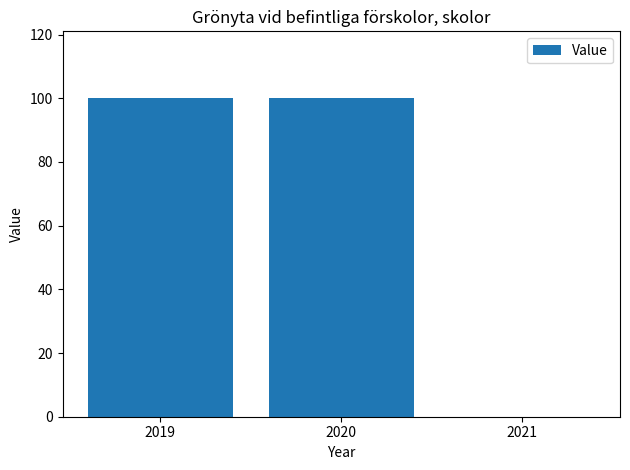

Reading left to right, what are all the values shown in this chart?

100	100	0